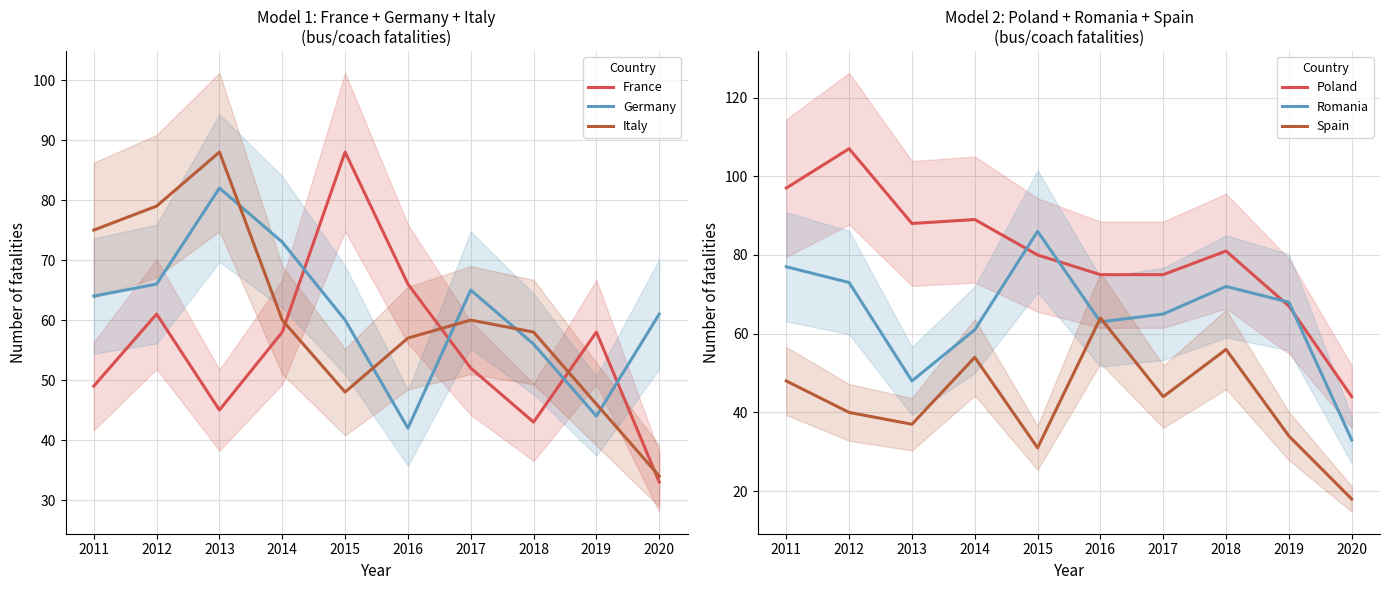

Does the chart have visible grid lines?

Yes